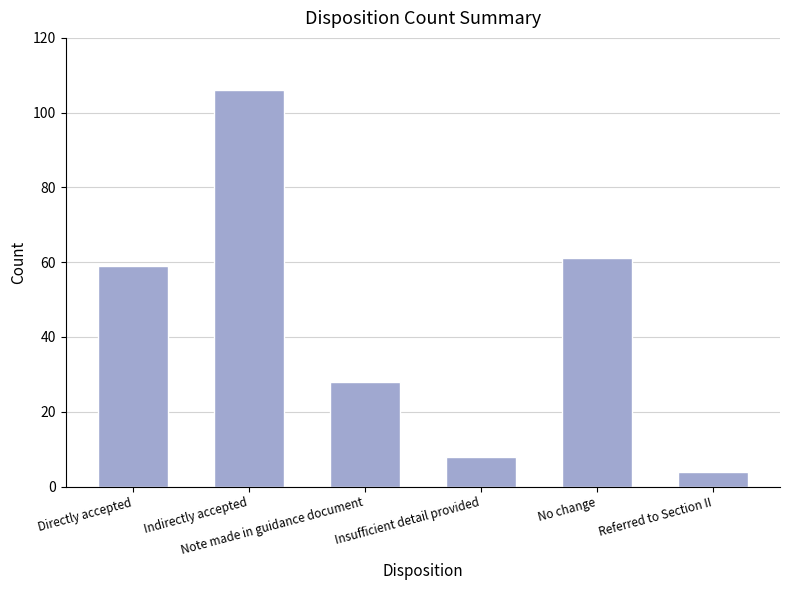

What is the minimum value shown in the chart?

4